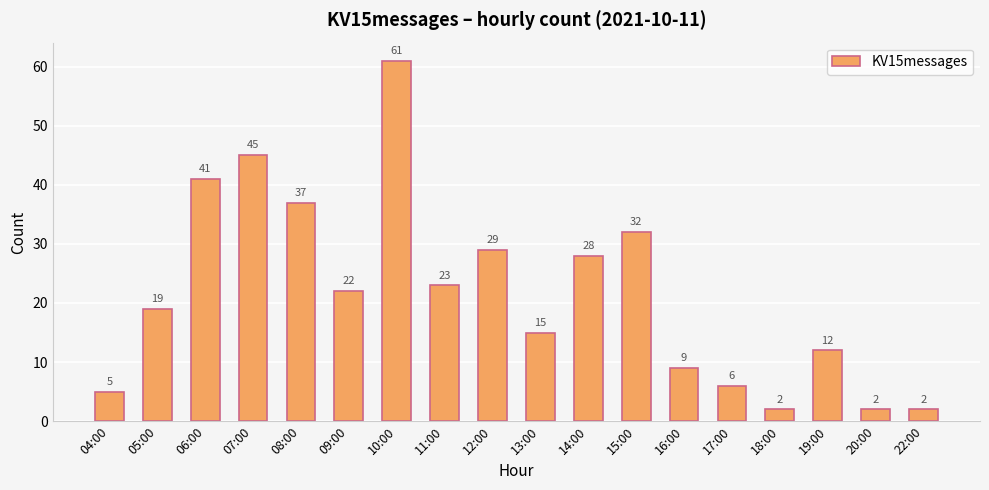

Which has a higher value, 14:00 or 17:00?

14:00